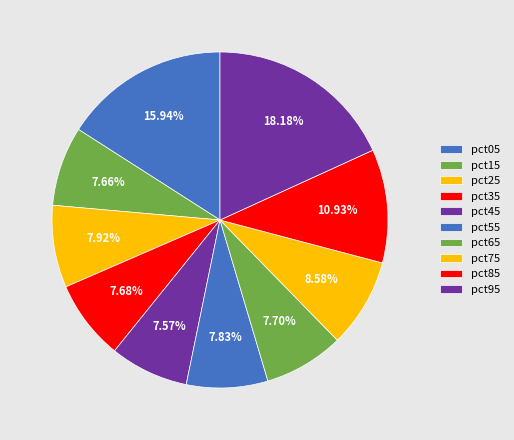

Is it true that pct85 is 1% of the pie?

False